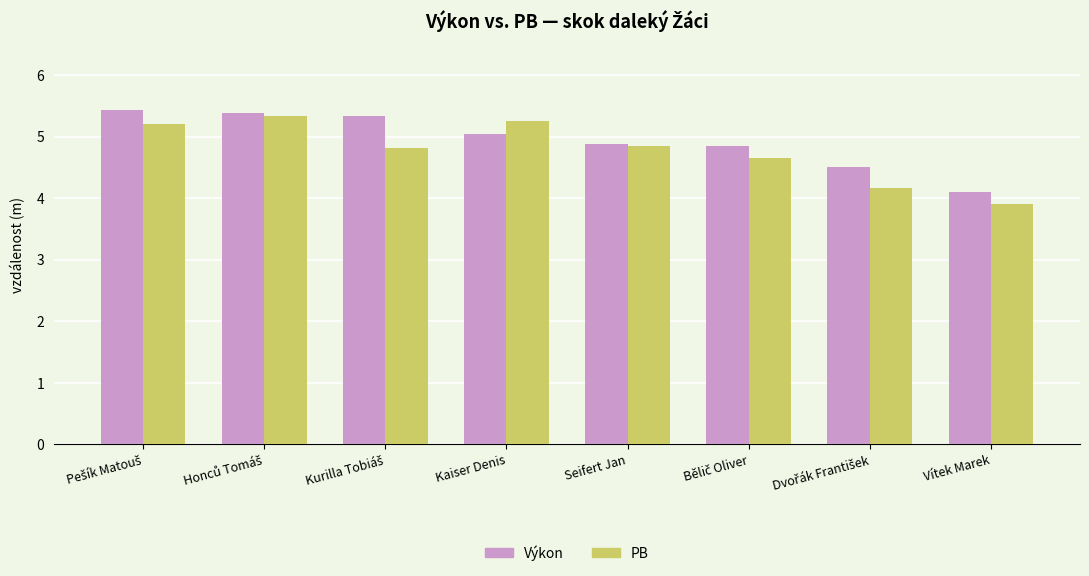

Rank the series by their maximum value, from highest to lowest.

Výkon, PB